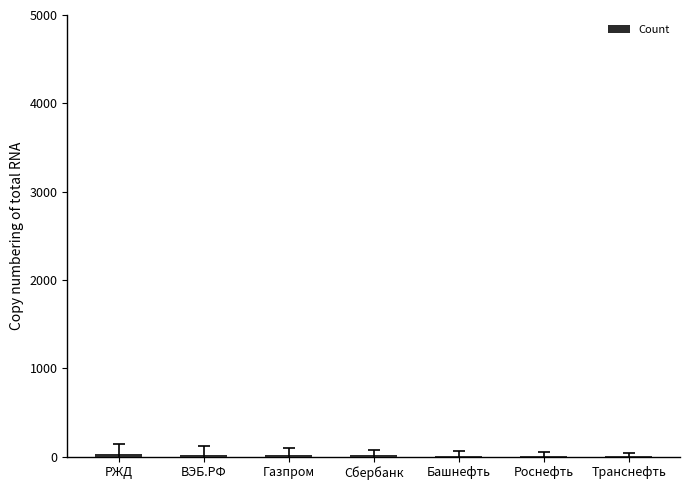

What is the sum of all values?

111